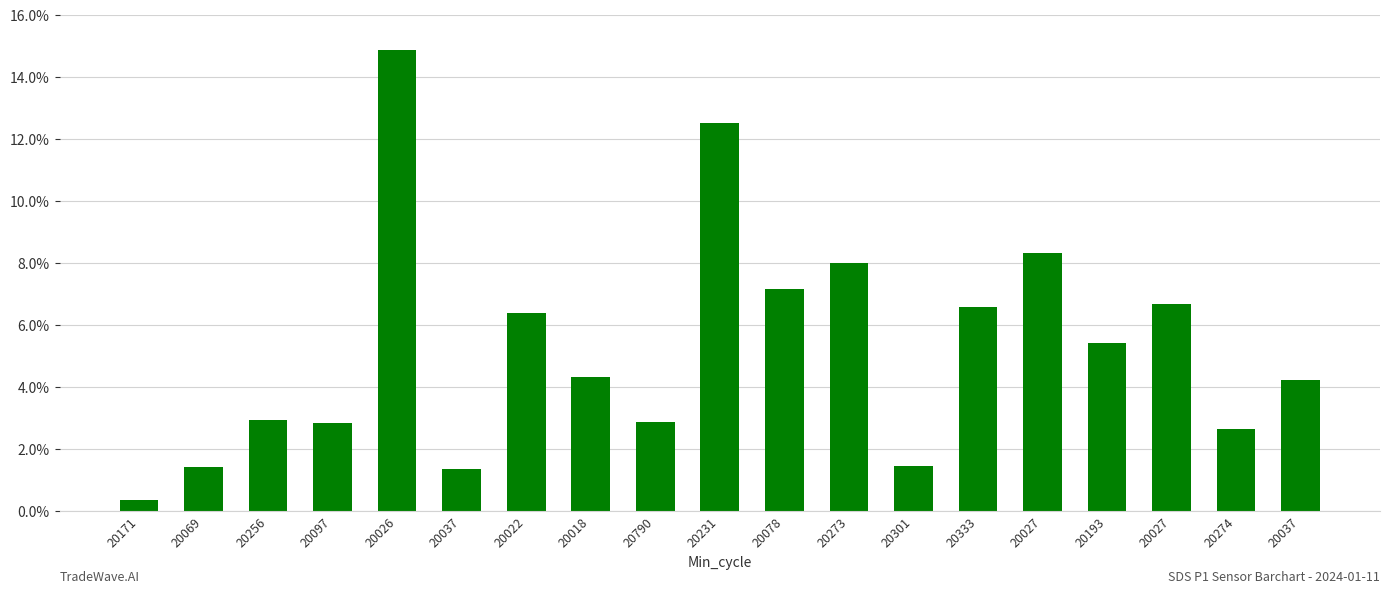

What is the greatest value displayed?

14.9